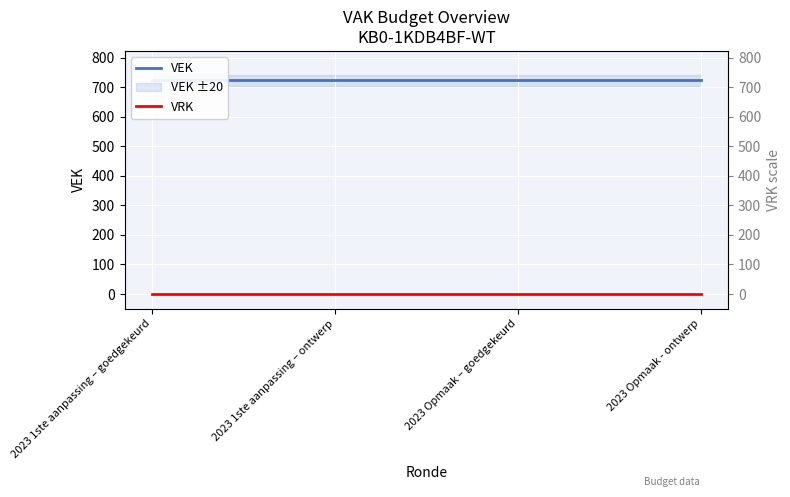

How many categories are shown in the chart?

4